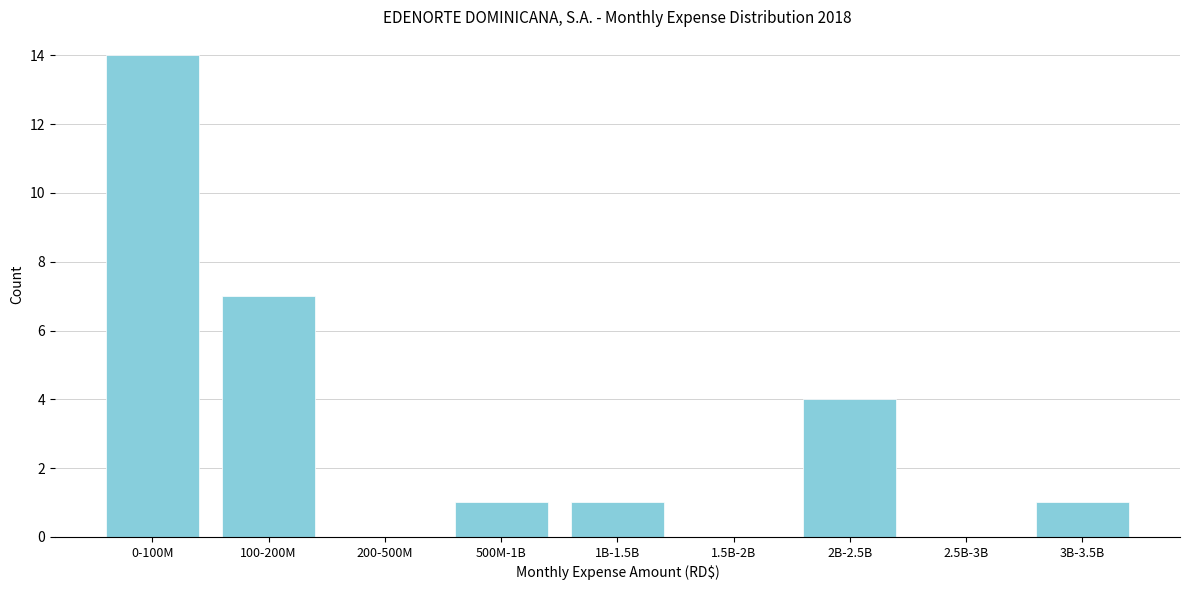

Reading left to right, list all the values displayed in this chart.

0-100M=14	100-200M=7	200-500M=0	500M-1B=1	1B-1.5B=1	1.5B-2B=0	2B-2.5B=4	2.5B-3B=0	3B-3.5B=1